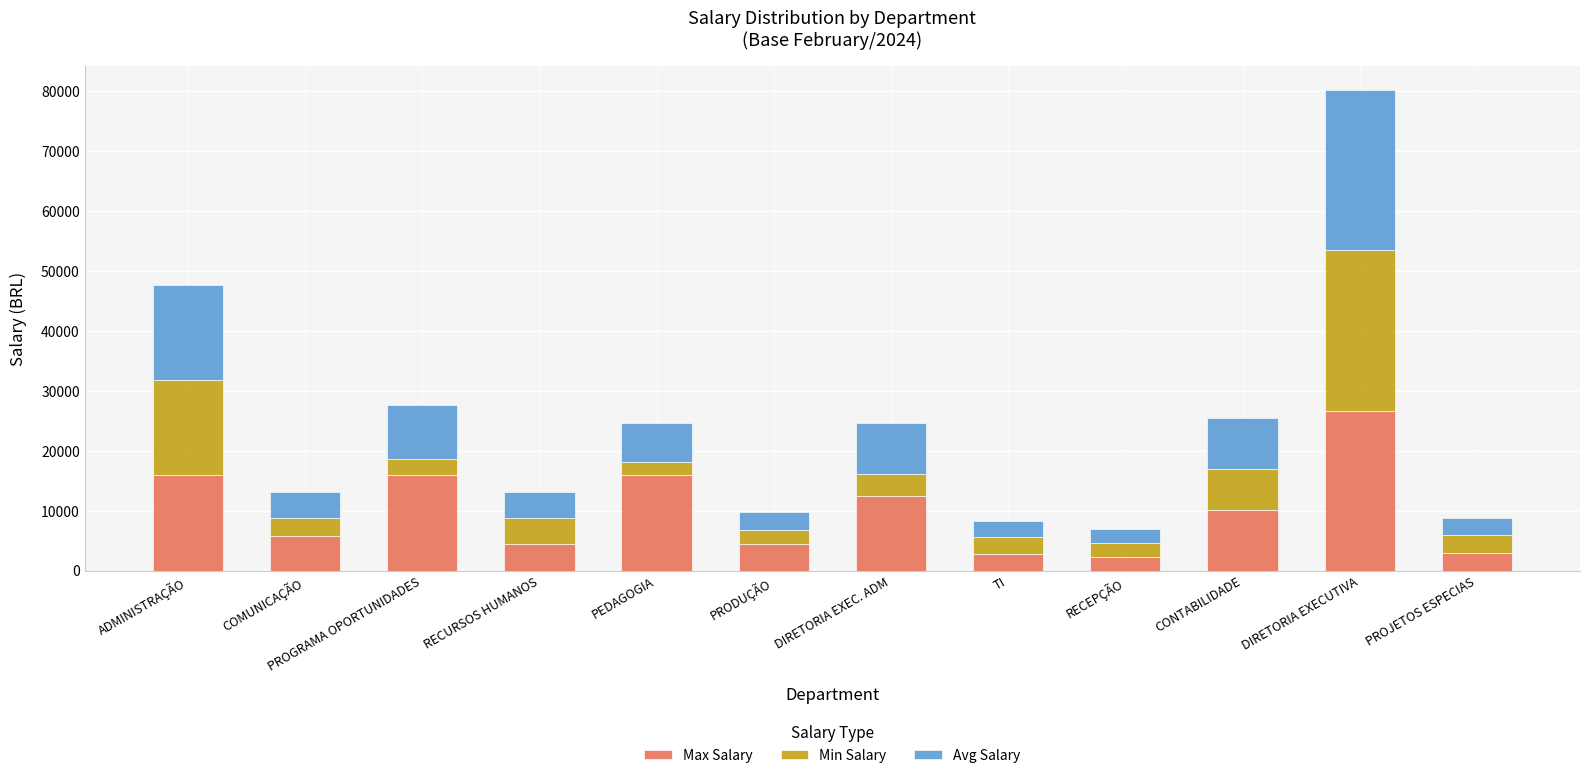

Is it true that Max Salary equals 17508 at DIRETORIA EXECUTIVA?

False